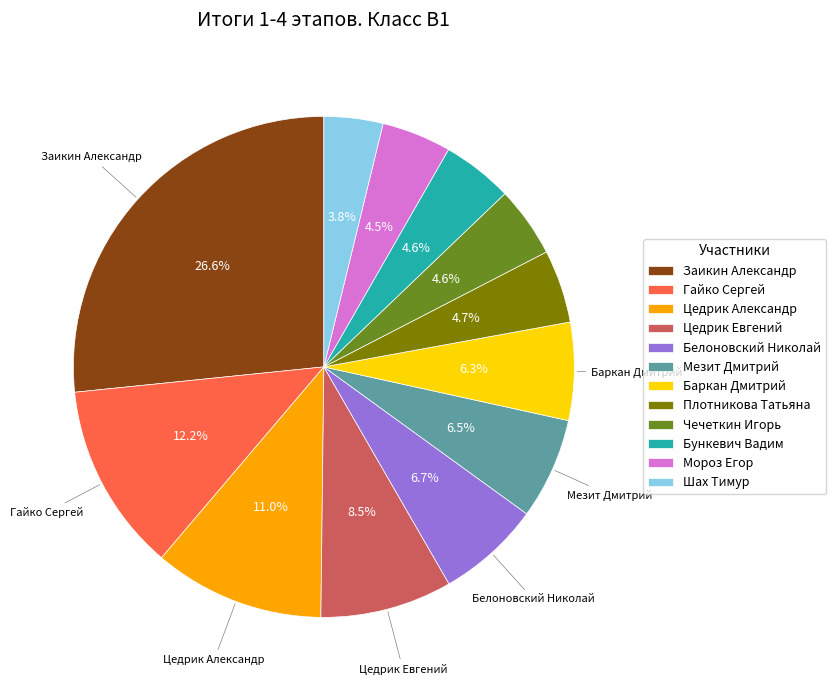

How many segments does this pie chart have?

12